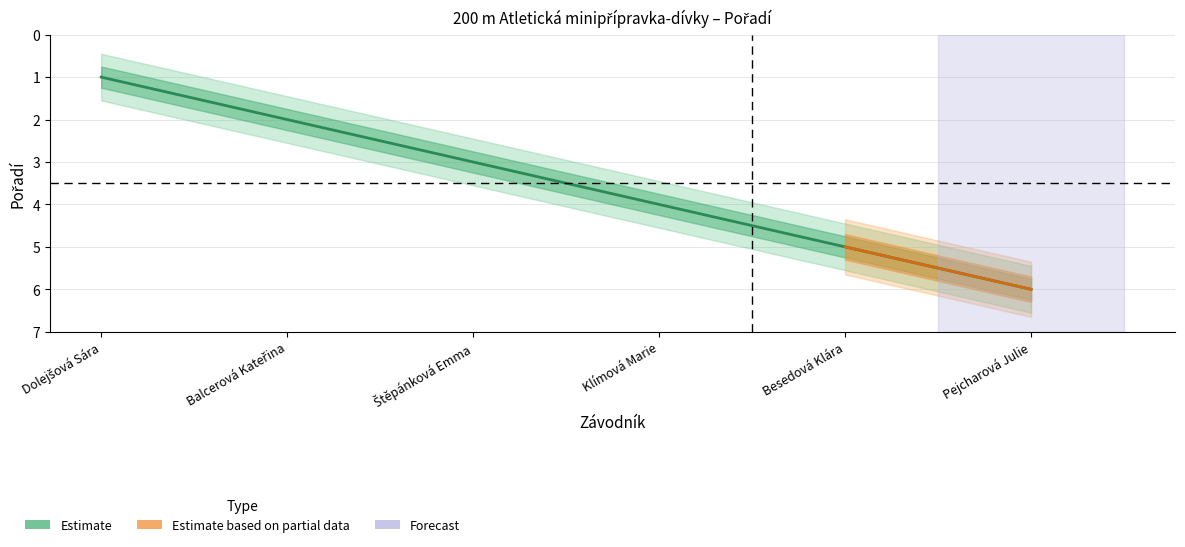

Is this an area chart (filled region under the line)?

No